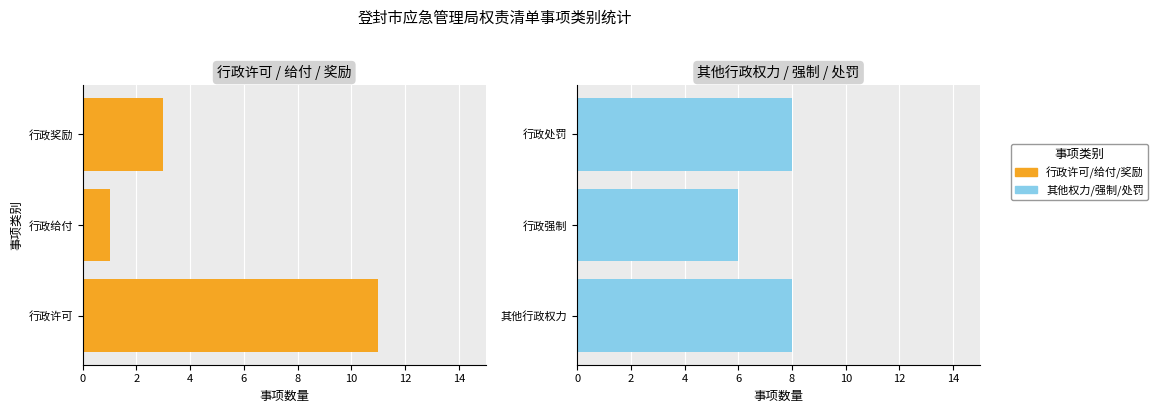

What is the value of the 其他权力类 bar at the 3rd from the left?

8